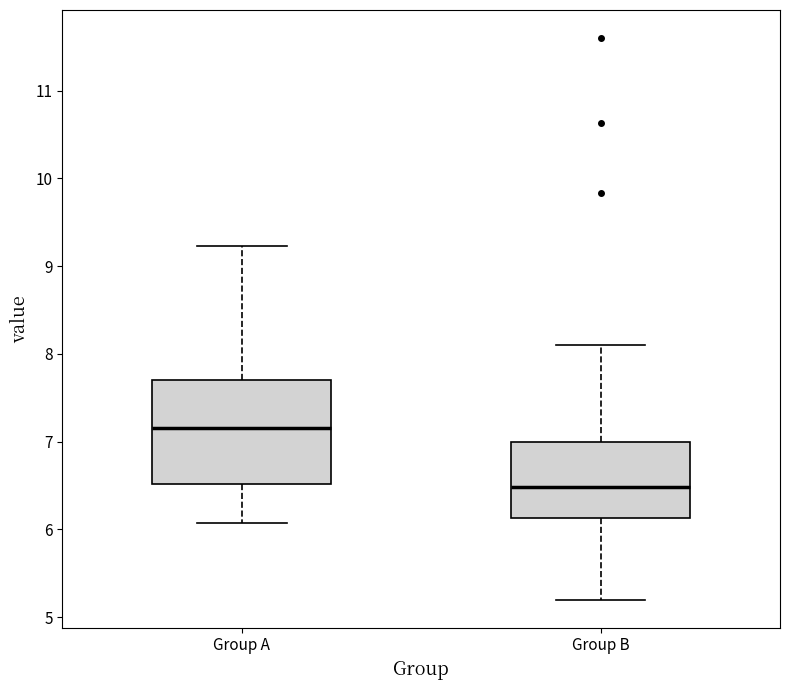

Comparing the boxes themselves (not the whiskers), which one is the tallest?

Group A